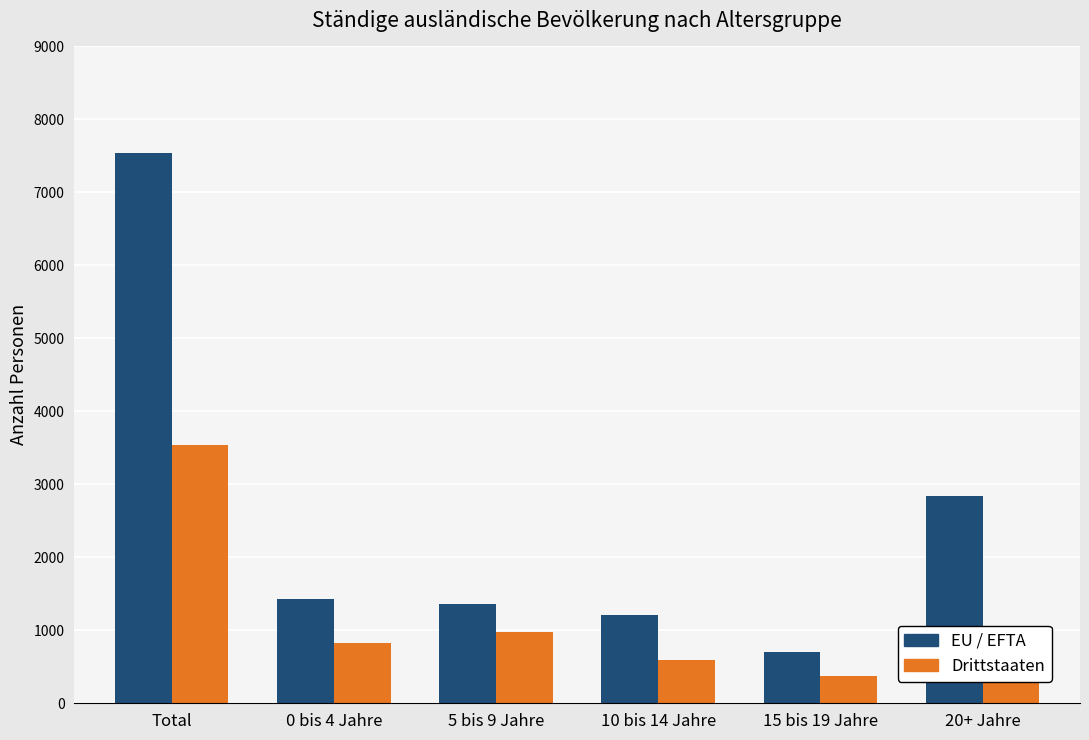

At which category is the sum across all series the highest?

Total